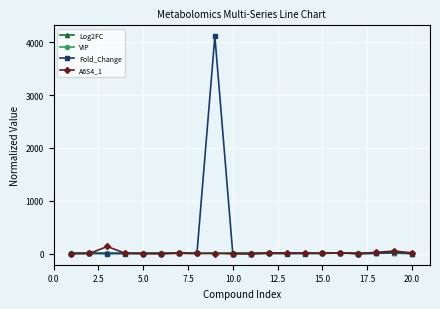

Which series has the largest range (max minus min)?

Fold_Change